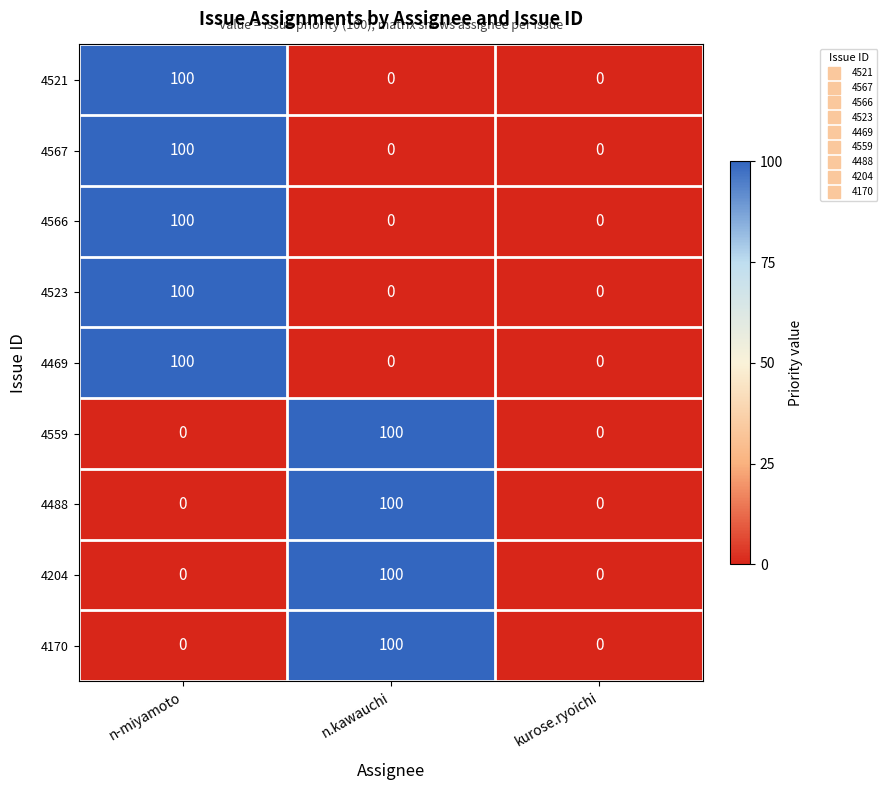

True or false: 4204 has a value of 139 at n.kawauchi.

False